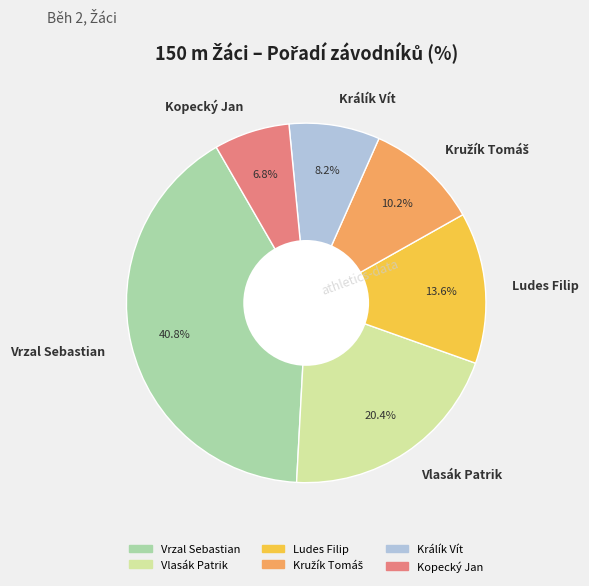

Combined, do Vlasák Patrik and Vrzal Sebastian account for over 50%?

Yes